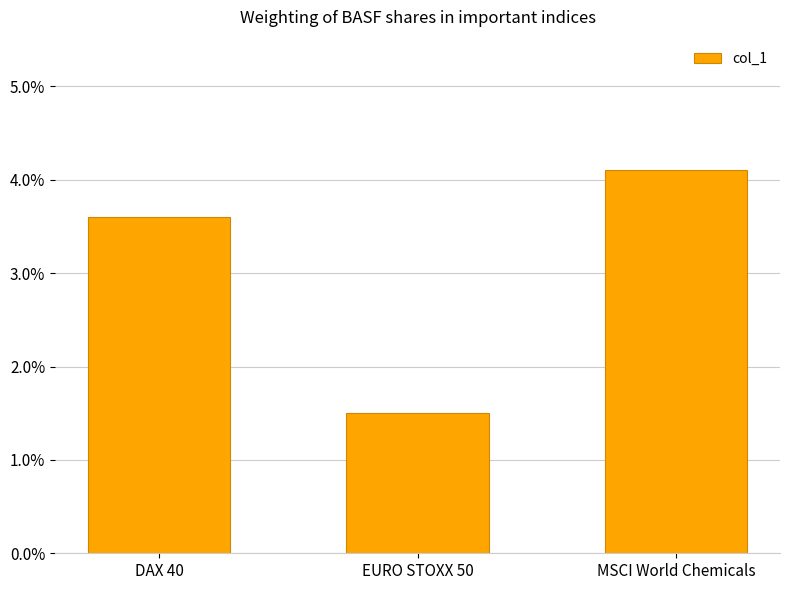

List the labels in order of value, largest first.

MSCI World Chemicals, DAX 40, EURO STOXX 50